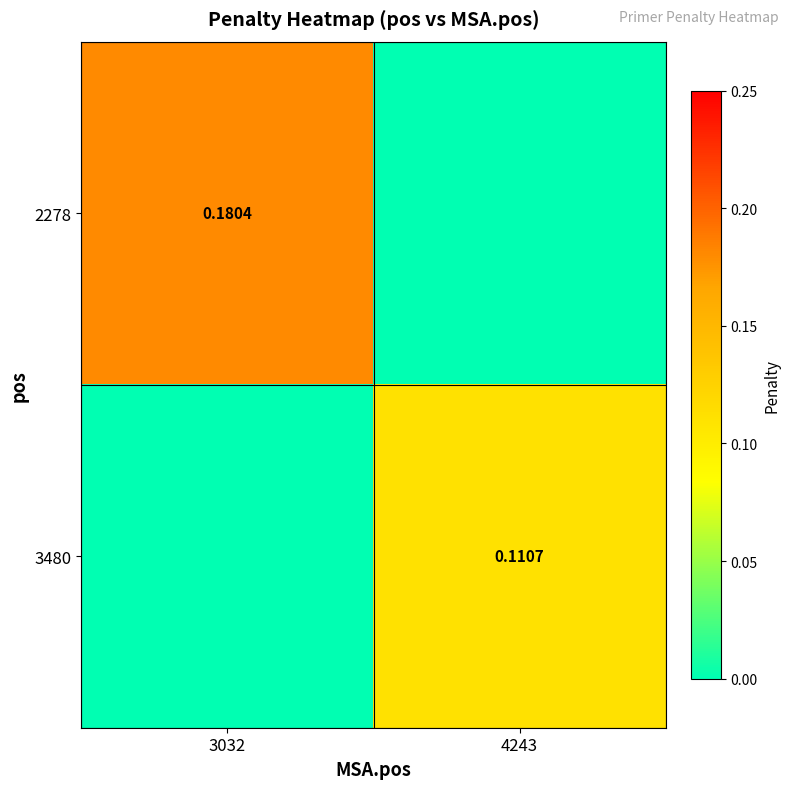

Is the value of 3480 at 4243 greater than the value of 2278 at 3032?

No